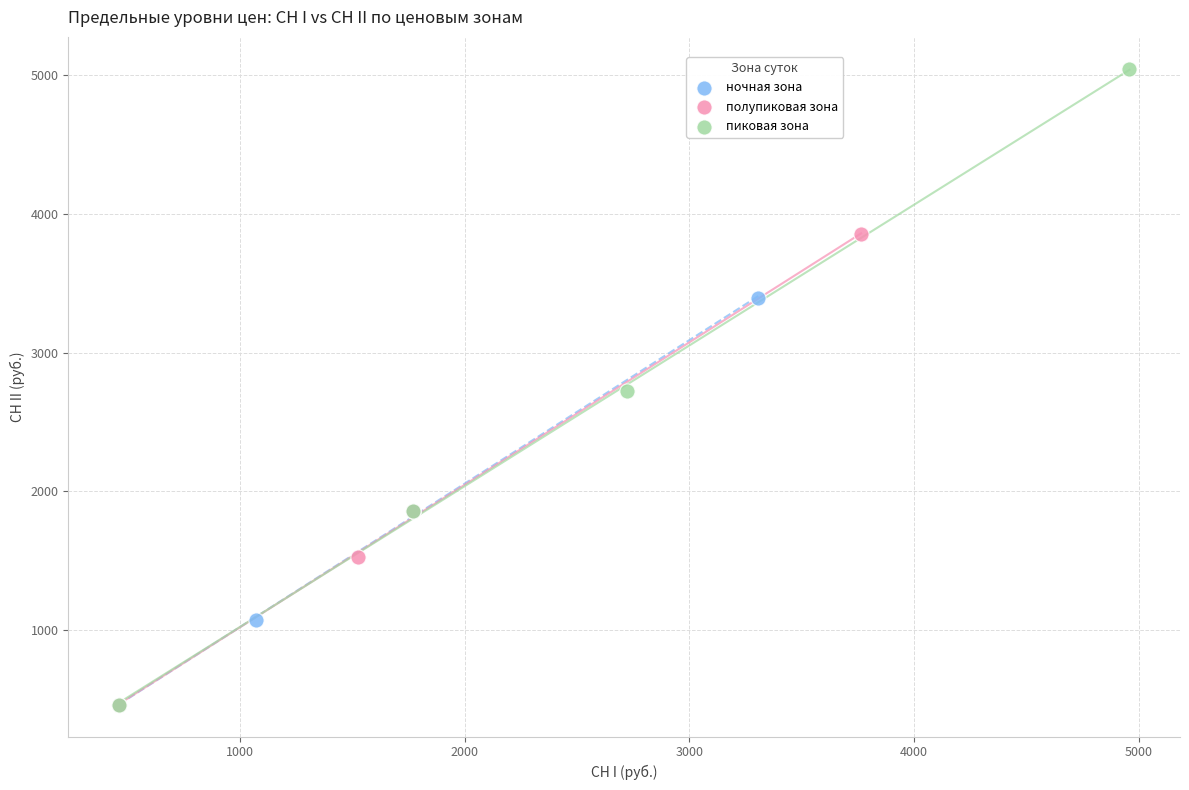

What are all the series names shown in the legend?

ночная зона, полупиковая зона, пиковая зона